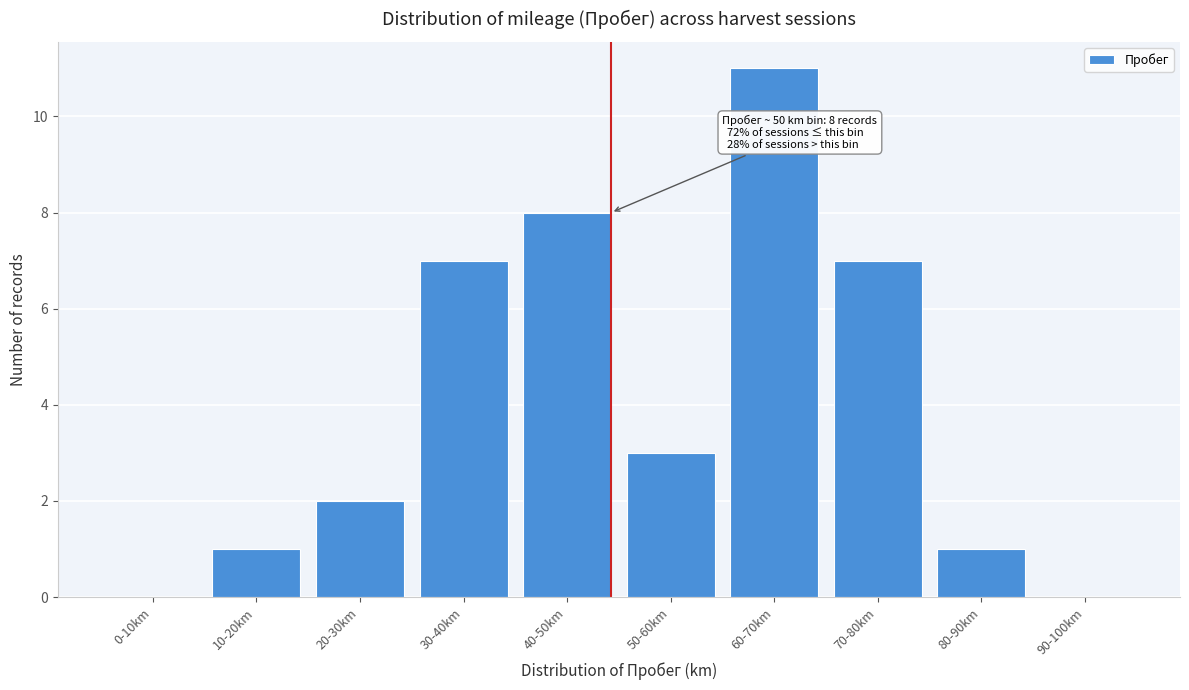

Reading right to left, what are all the values shown in this chart?

90-100km=0	80-90km=1	70-80km=7	60-70km=11	50-60km=3	40-50km=8	30-40km=7	20-30km=2	10-20km=1	0-10km=0